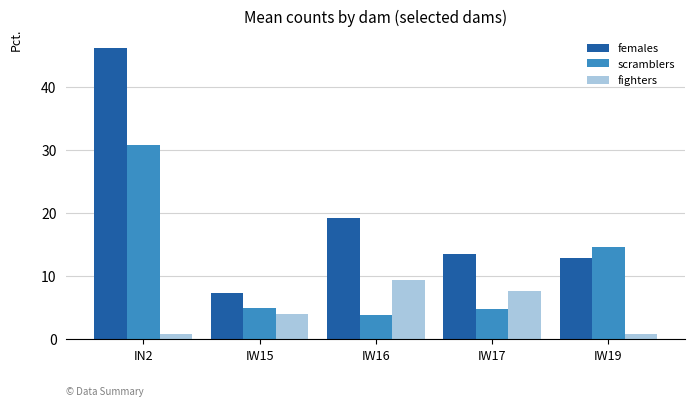

What is the difference between the females values at IW15 and IW19?

5.5